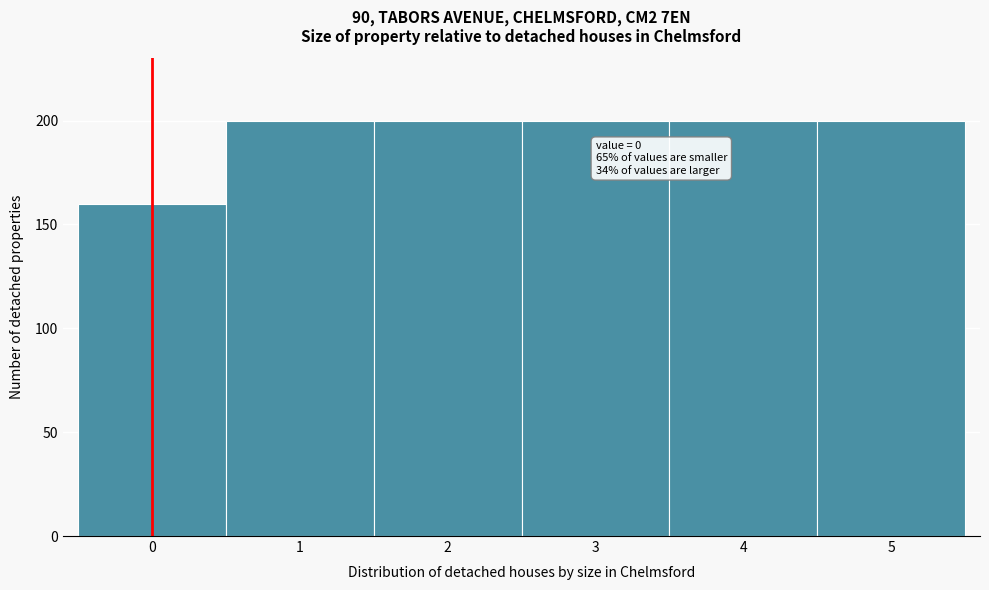

Reading left to right, what are all the values shown in this chart?

160	200	200	200	200	200